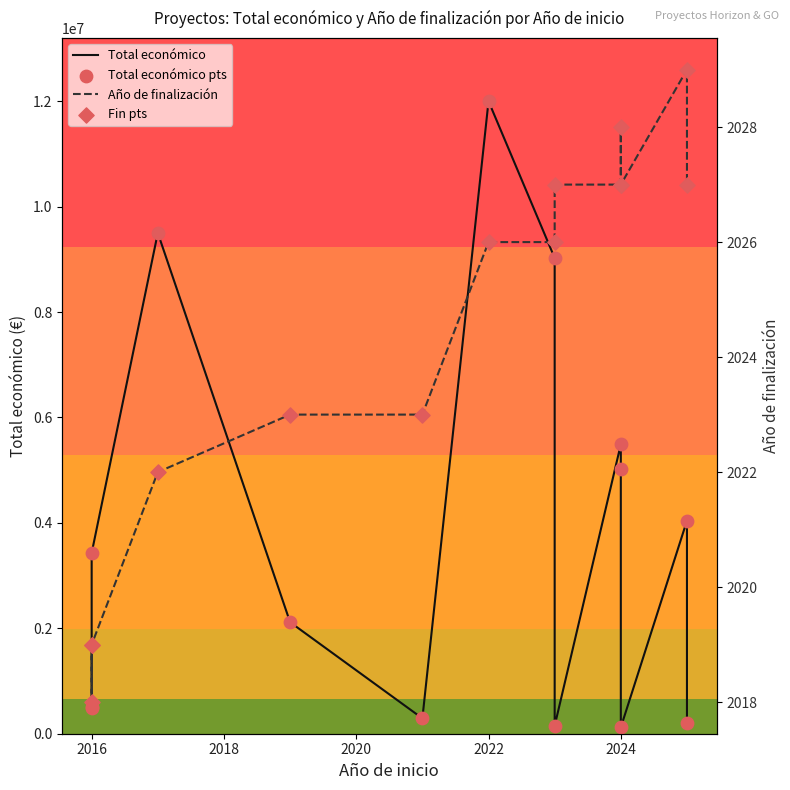

At how many categories does at least one series exceed 7708140?

3